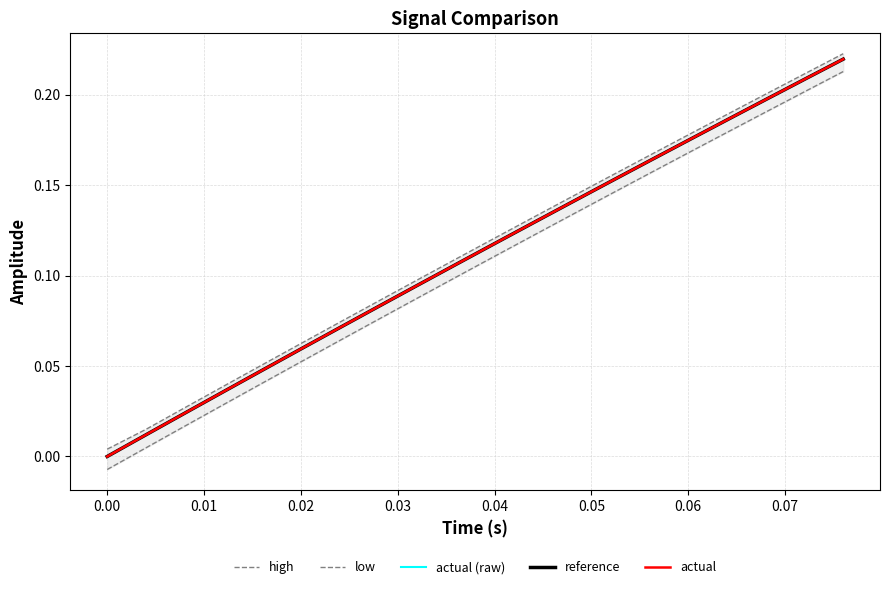

True or false: actual (raw) and high intersect in this chart.

False